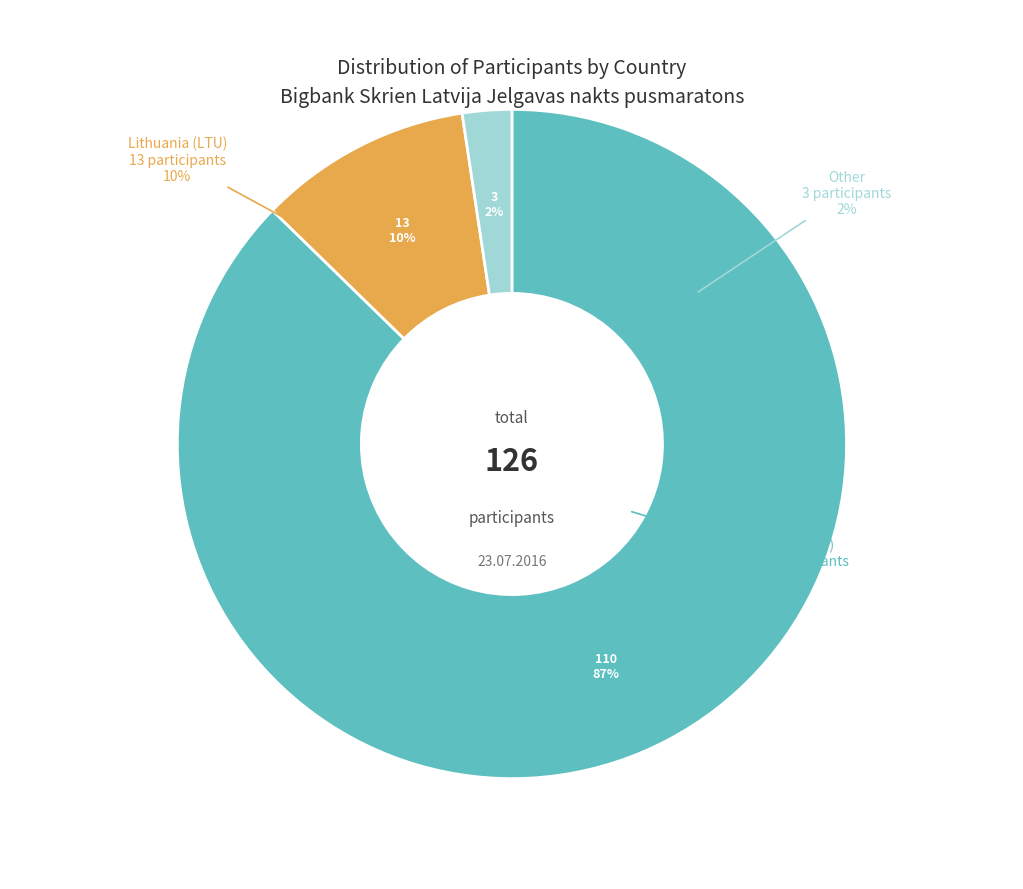

What is the largest slice in the pie chart?

LAT